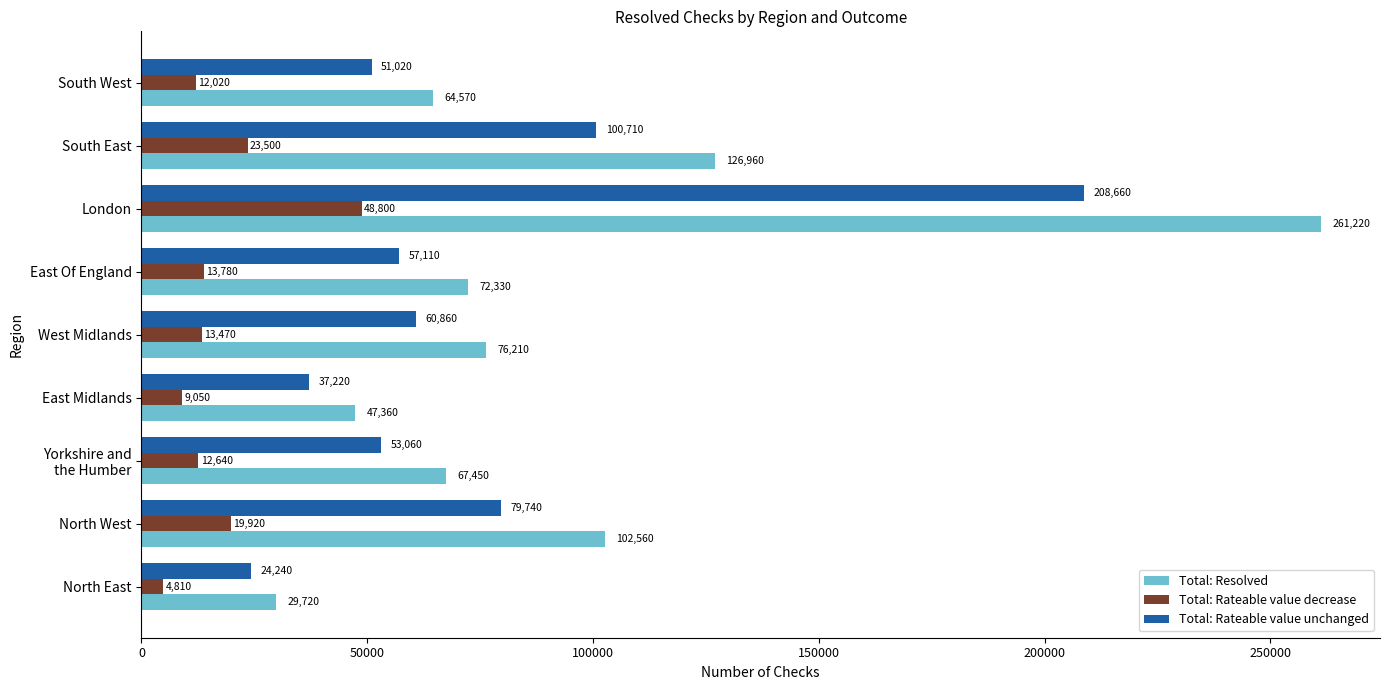

What is the greatest value displayed?

261220